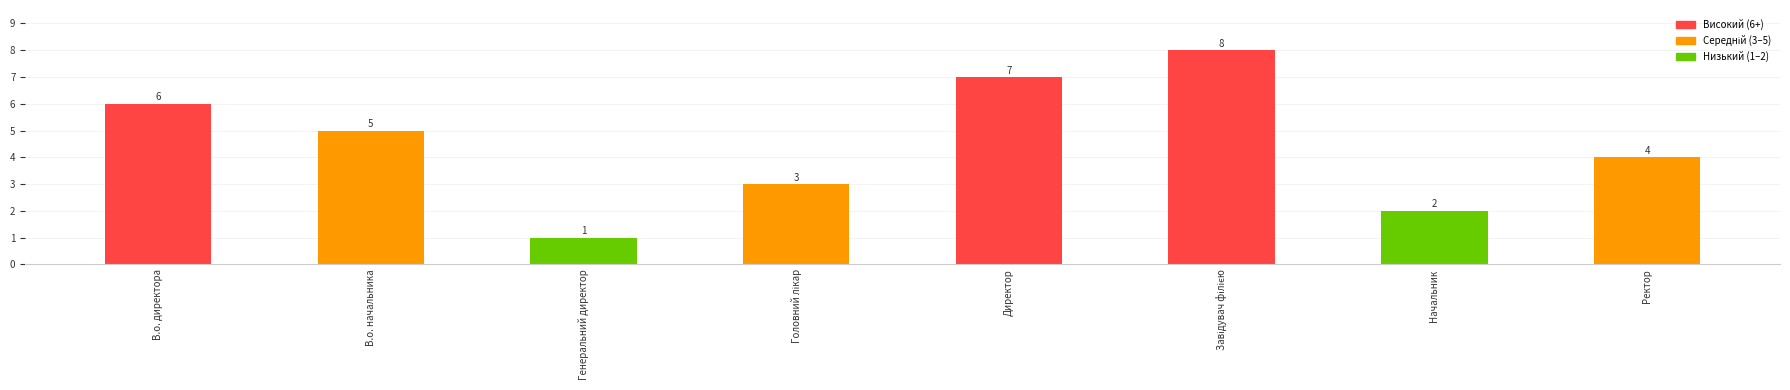

What is the change in value from В.о. директора to Генеральний директор?

-5